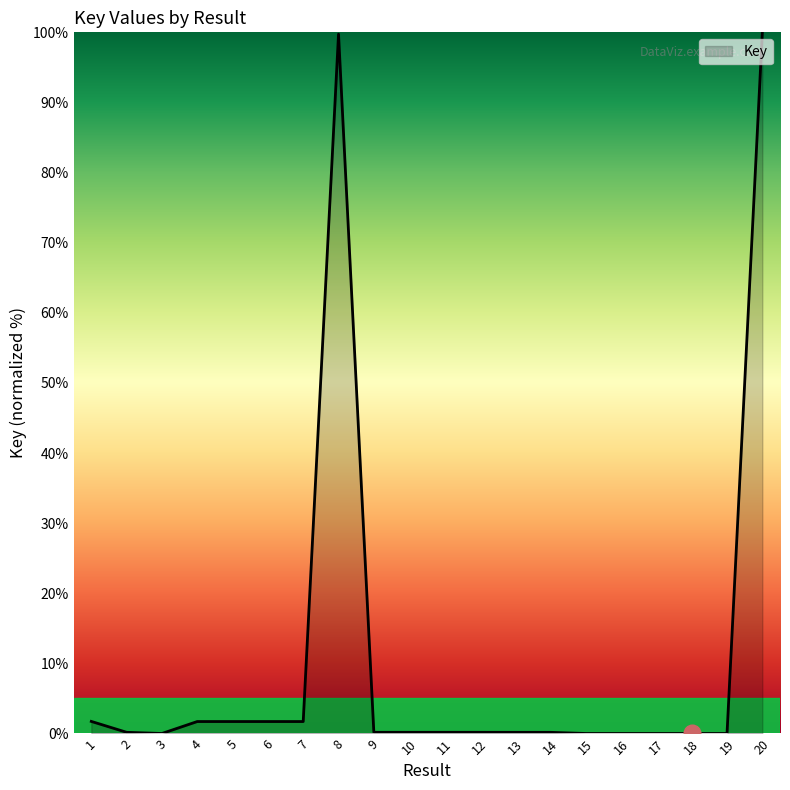

What is the greatest value displayed?

100.0